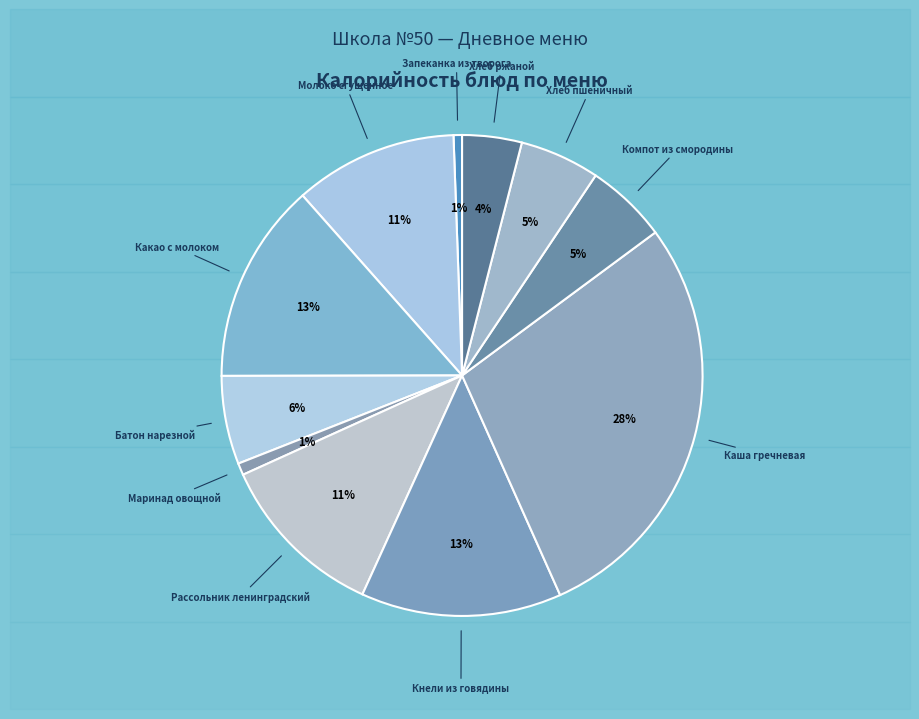

Which category has the biggest portion of the pie?

Каша гречневая